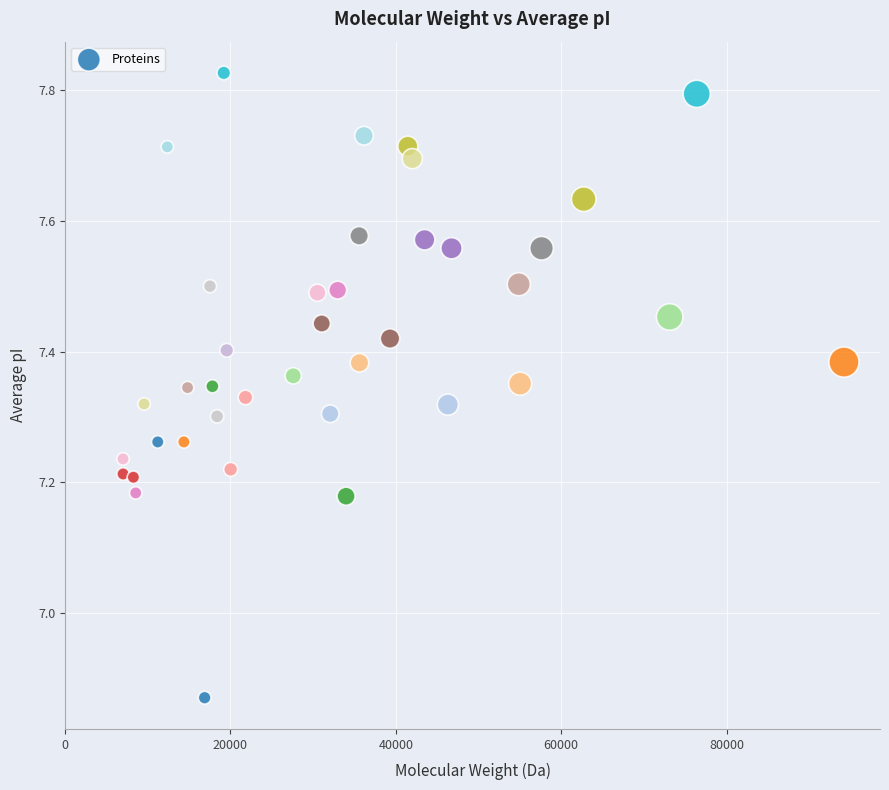

What is the range of Y values (max minus min)?

1.0